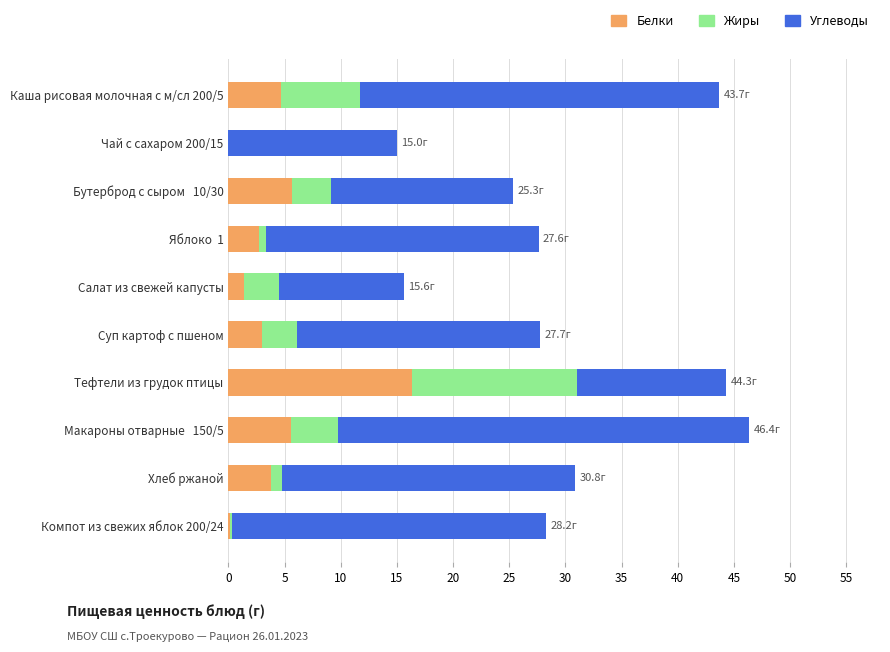

What is the total value across all series at Бутерброд с сыром   10/30?

25.3